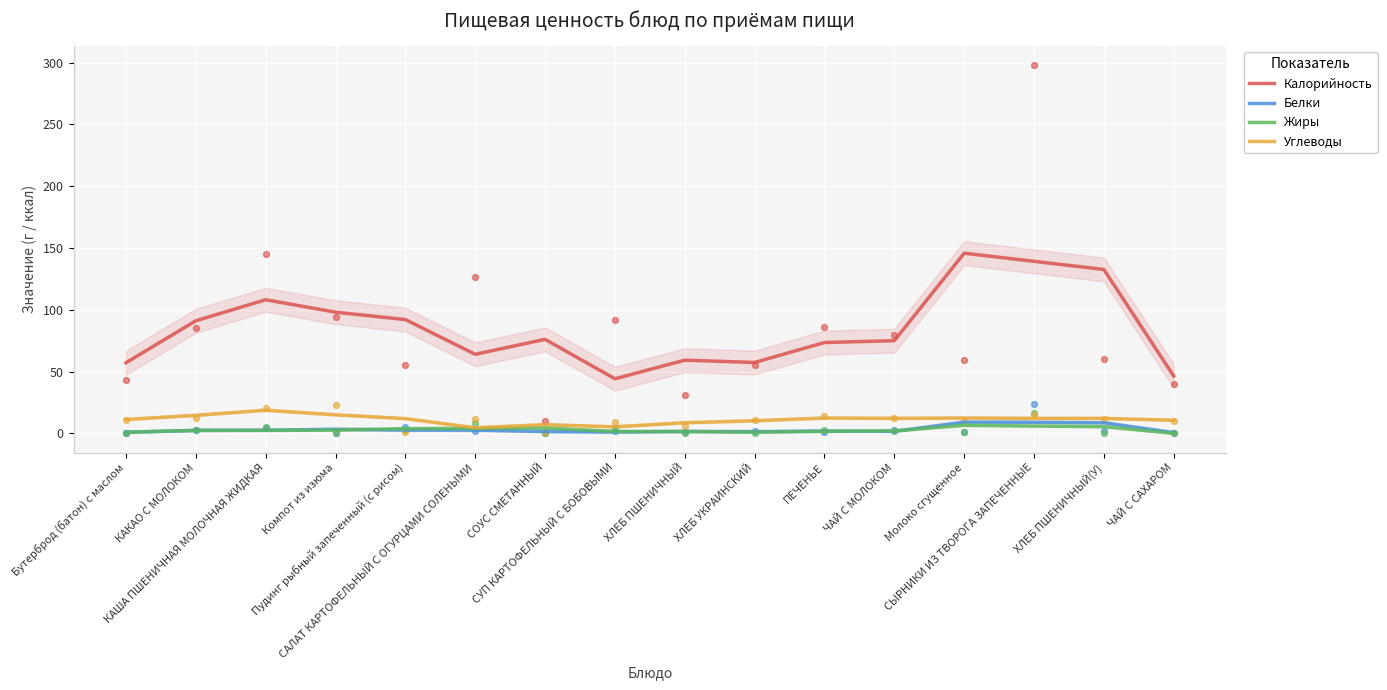

At how many categories does at least one series exceed 91?

7